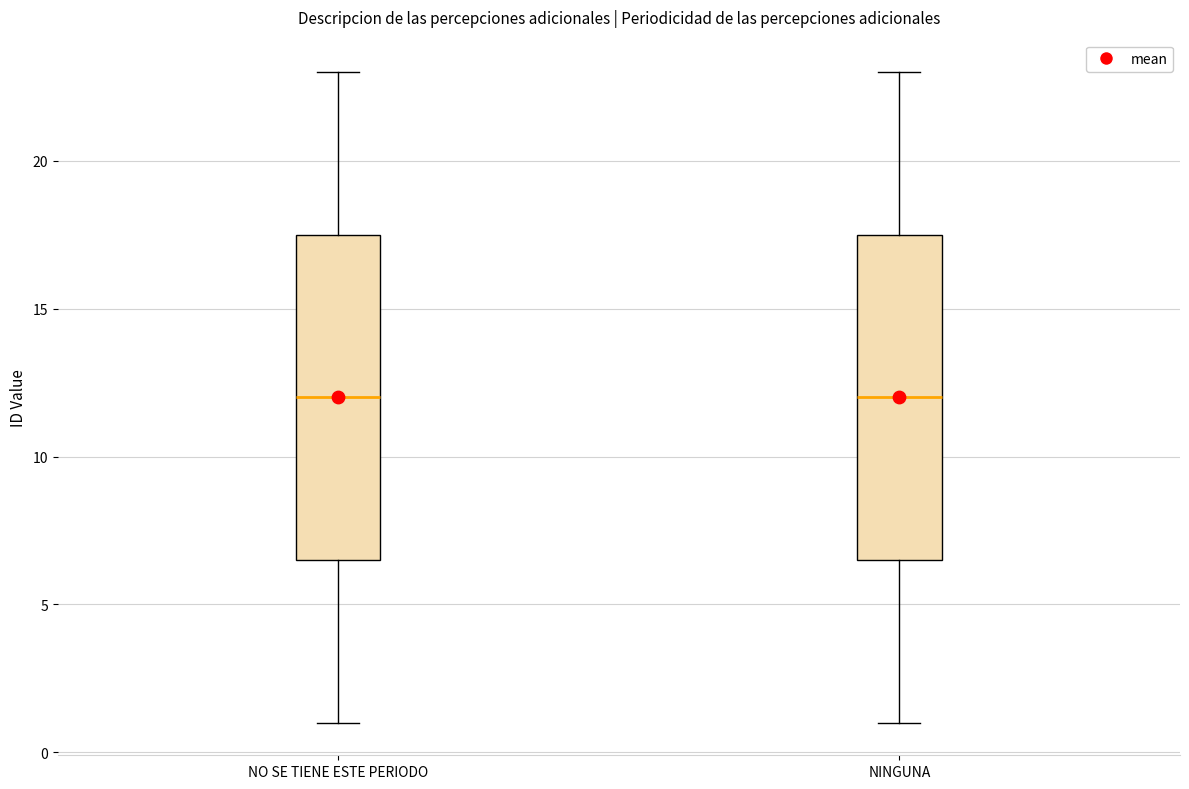

Reading left to right, transcribe this box plot: for each box, give where its median line is, the range the box spans, and where its two whiskers end, as read against the y-axis. The values are not printed on the chart, so give them approximately, as read against the axis.

NO SE TIENE ESTE PERIODO: median 12.0, box 6.5 to 17.5, whiskers 1.0 to 23.0
NINGUNA: median 12.0, box 6.5 to 17.5, whiskers 1.0 to 23.0